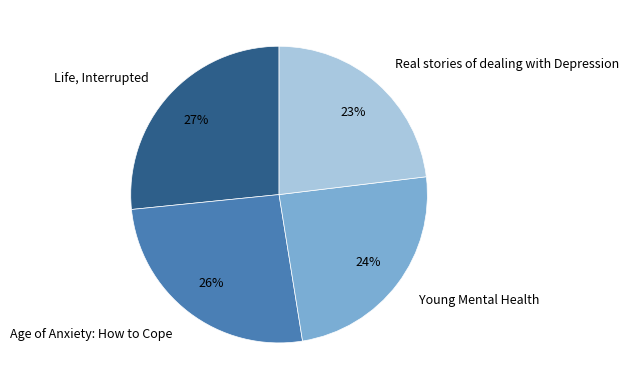

Rank the categories by value from highest to lowest.

Life, Interrupted, Age of Anxiety: How to Cope, Young Mental Health, Real stories of dealing with Depression